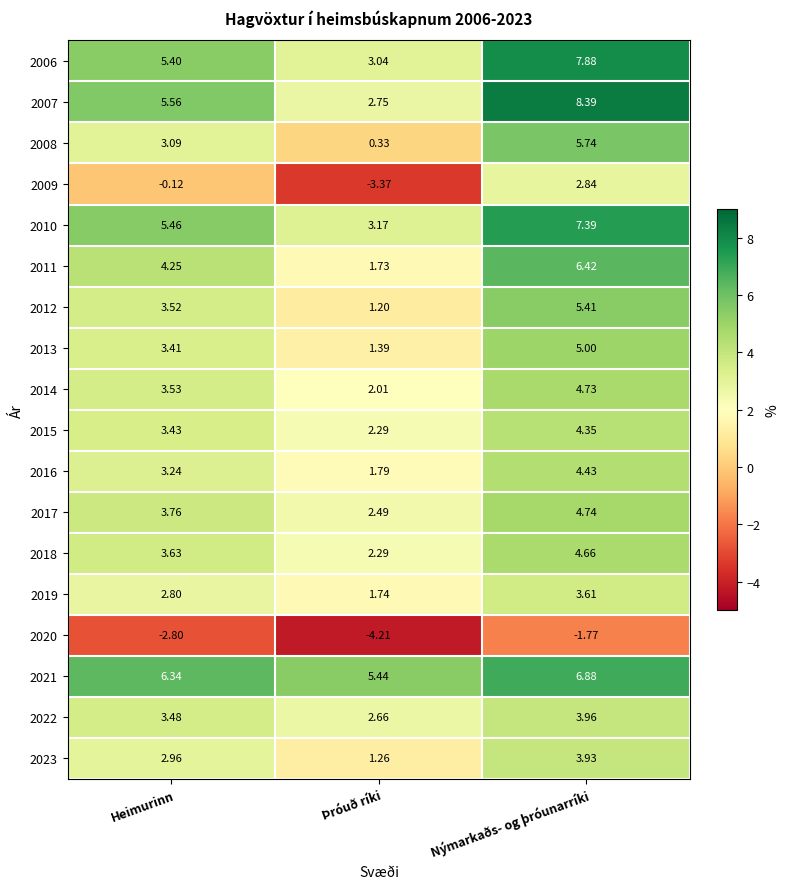

Where does the 2016 series first go above 3?

Heimurinn